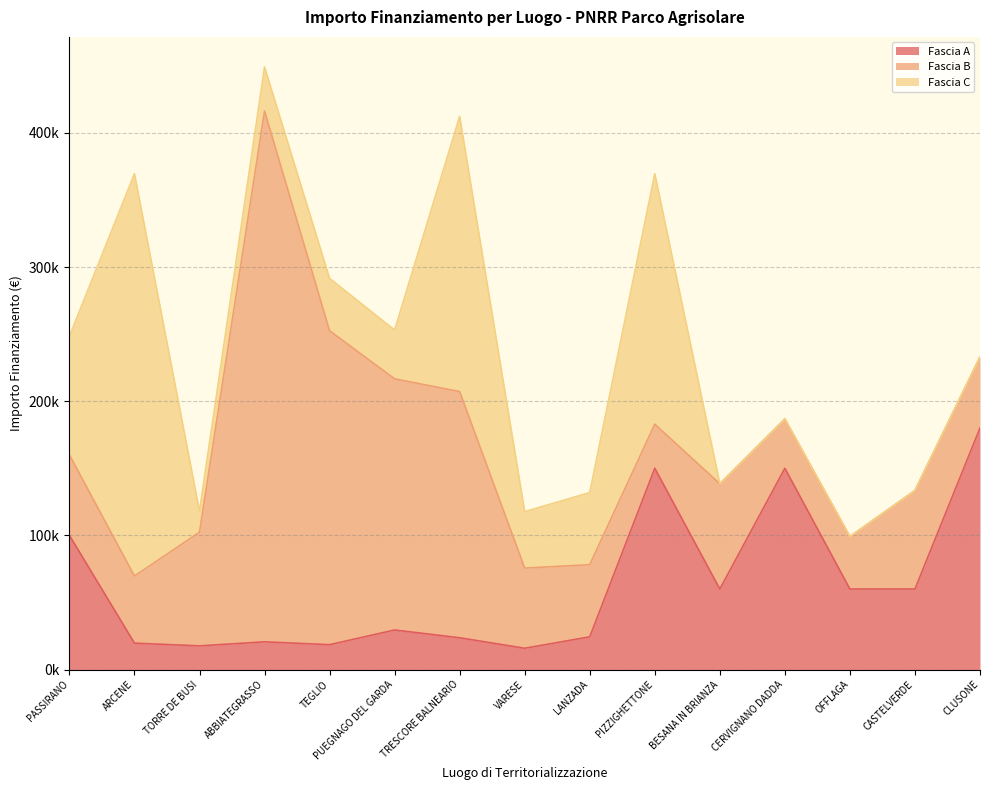

The value of Fascia B at CERVIGNANO DADDA is 36760.1. True or false?

True